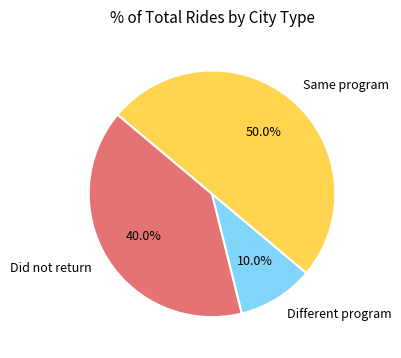

What percentage is the Did not return slice, to the nearest percent?

40%